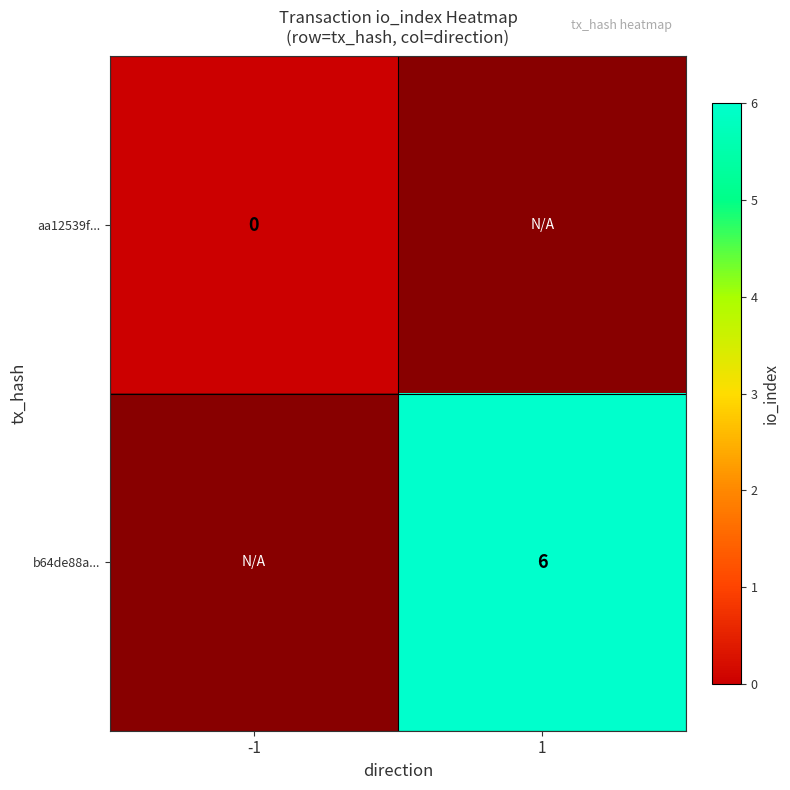

The b64de88a... series shows 6 at 1. True or false?

True